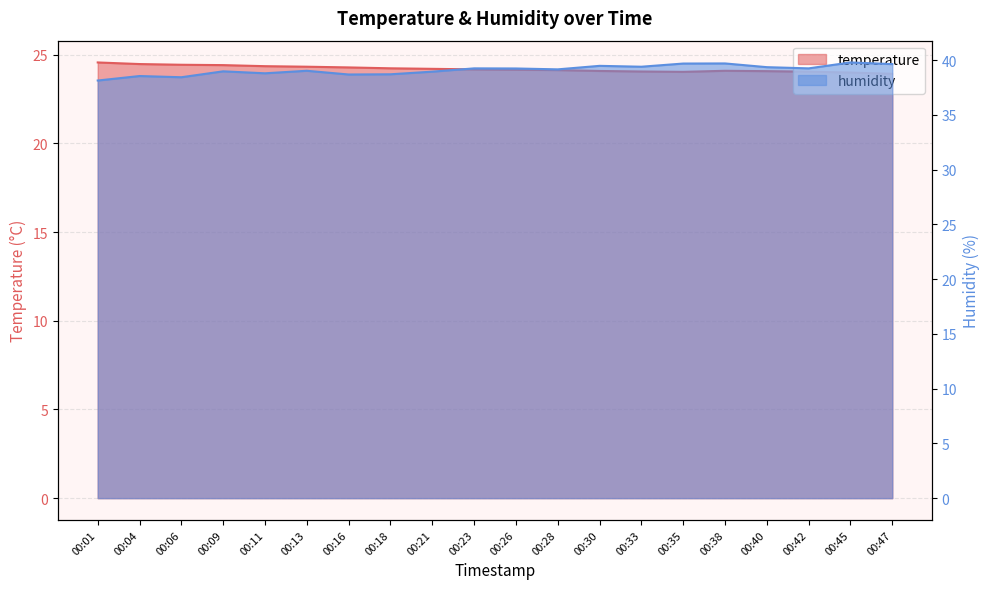

How many data points in humidity are less than 39?

8